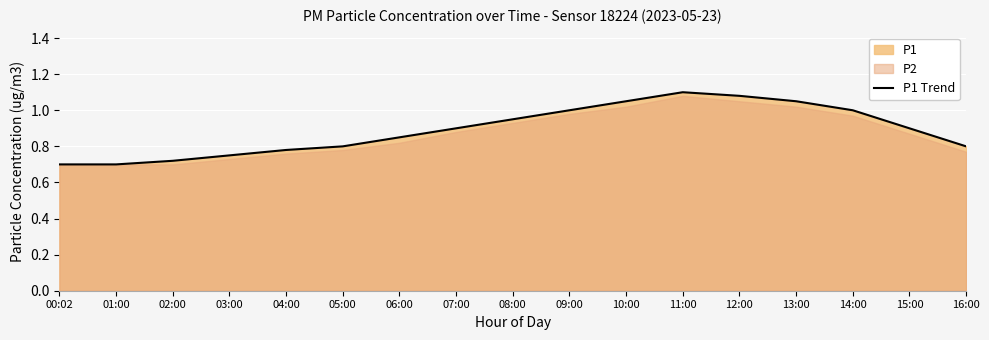

Count the values in the range 0 to 1.

13